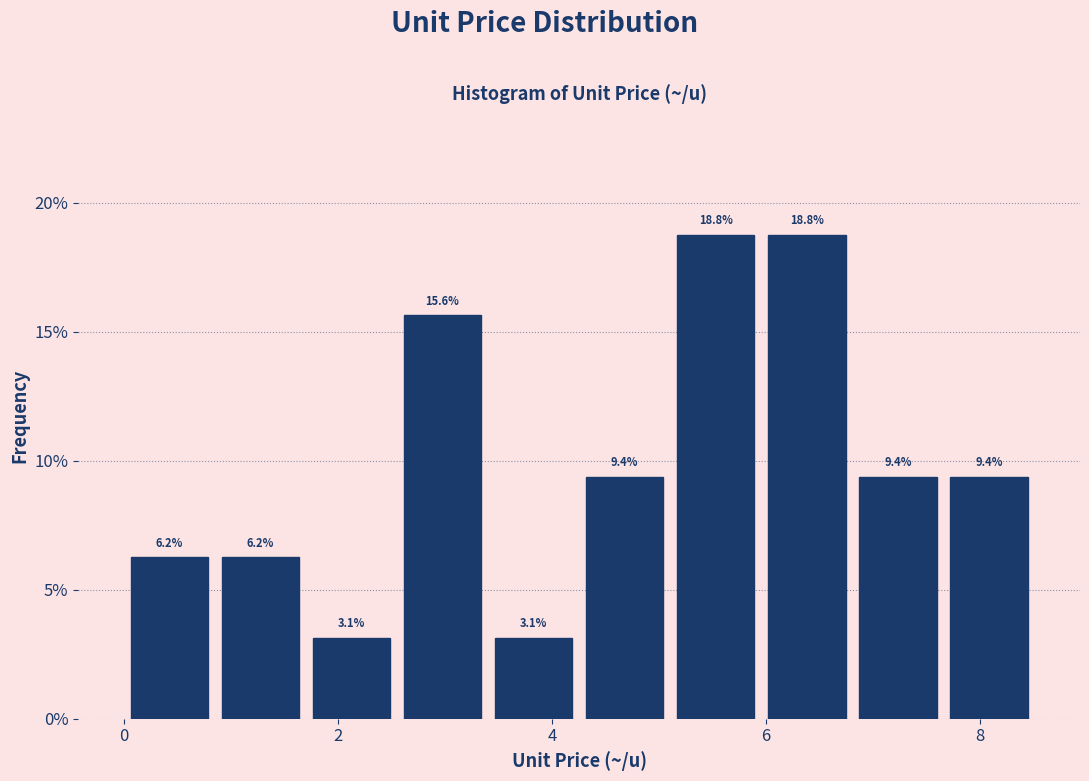

How tall is the bar that spans 7.6 to 8.6 on the x-axis? The bar edges are not printed on the chart, so give them approximately, as read against the axis.

9.4